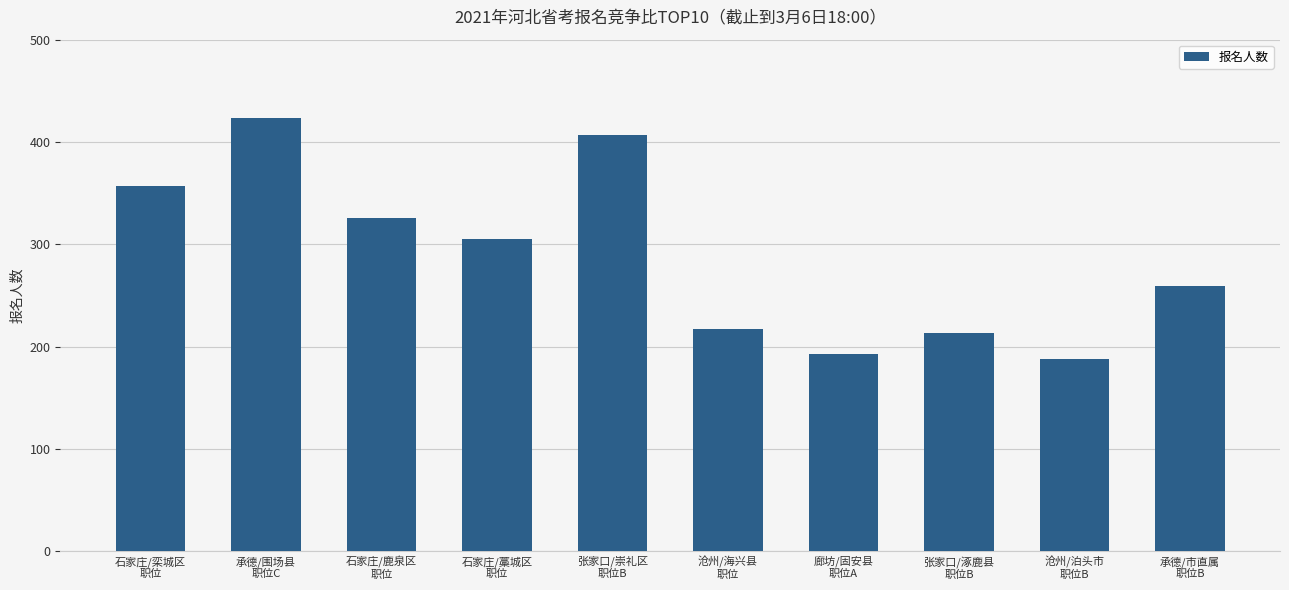

What is the label of the 9th bar from the left?

沧州/泊头市
职位B